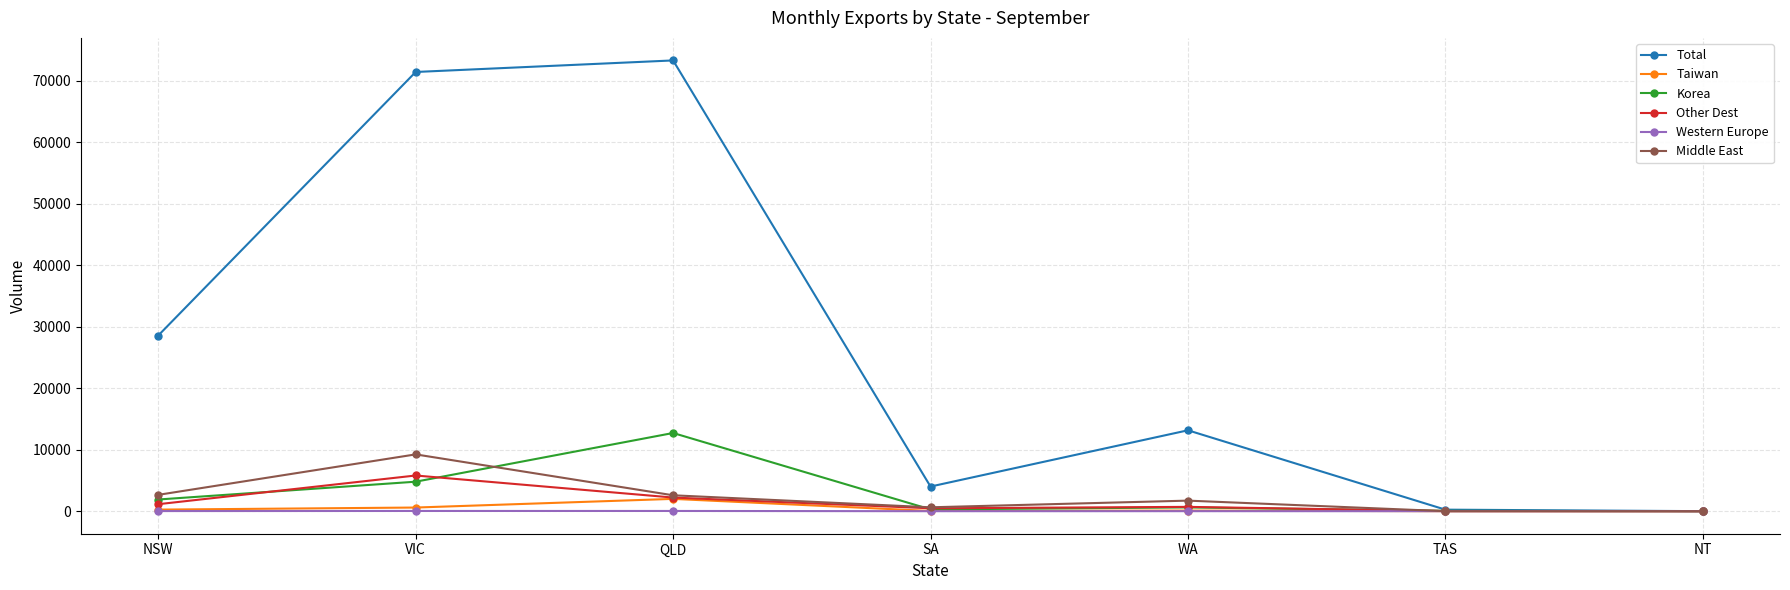

At which category does Total reach its first local peak?

QLD